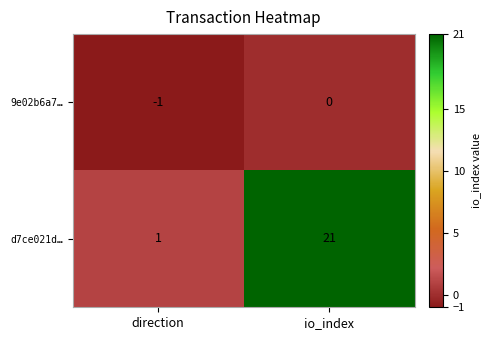

Is it true that 9e02b6a7… equals 0 at io_index?

True